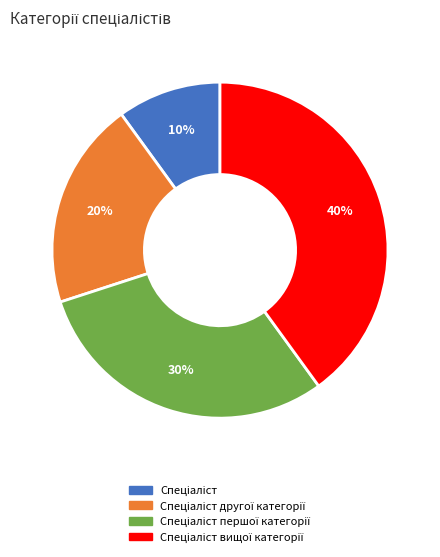

Is there a majority slice in this chart?

No